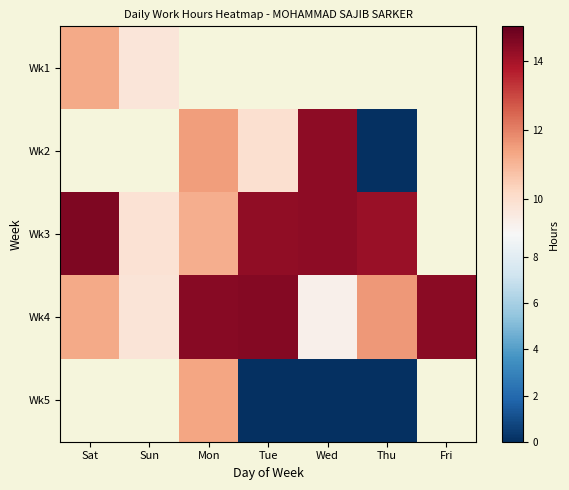

The value of Wk1 at Sat is 11.3. True or false?

True